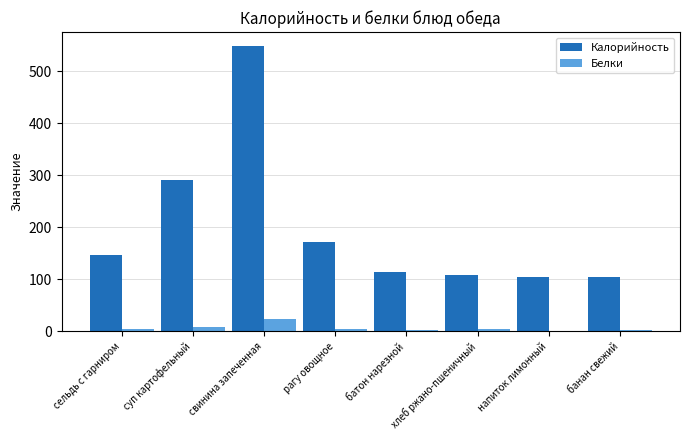

What is the greatest value displayed?

548.0